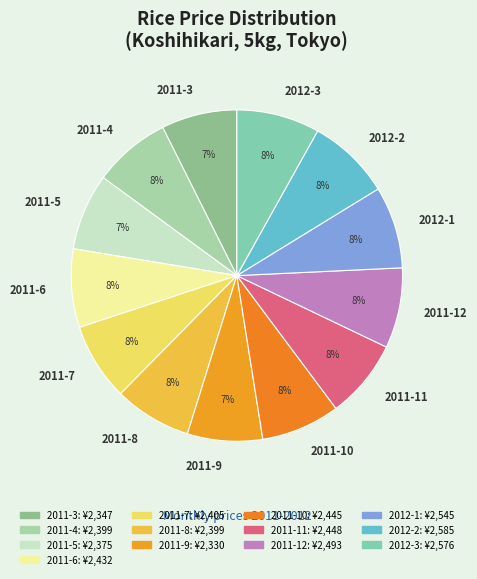

To the nearest percent, what percentage of the pie is 2011-5?

7%